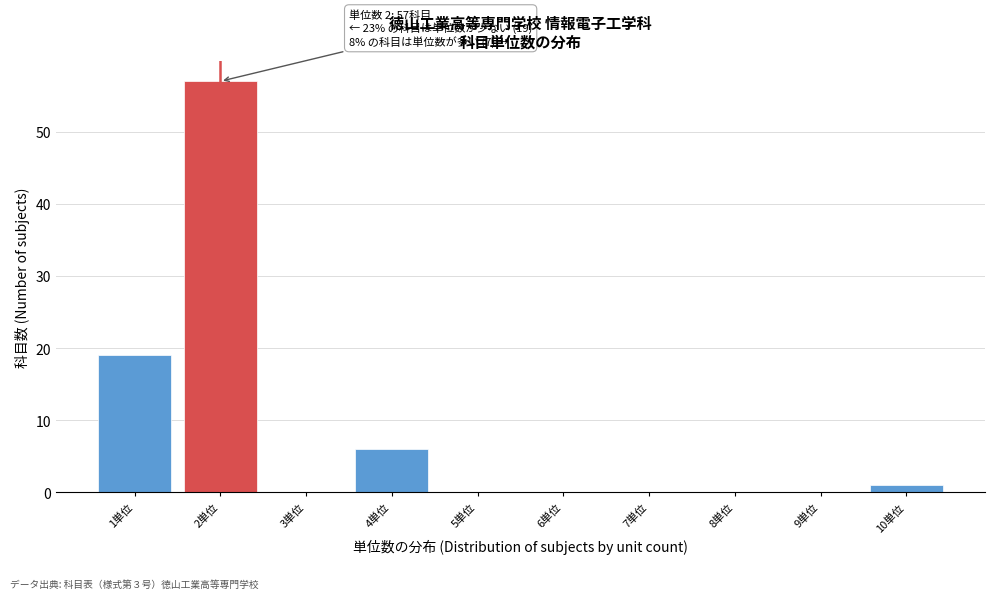

Which range on the x-axis has the tallest bar?

1.5 to 2.5